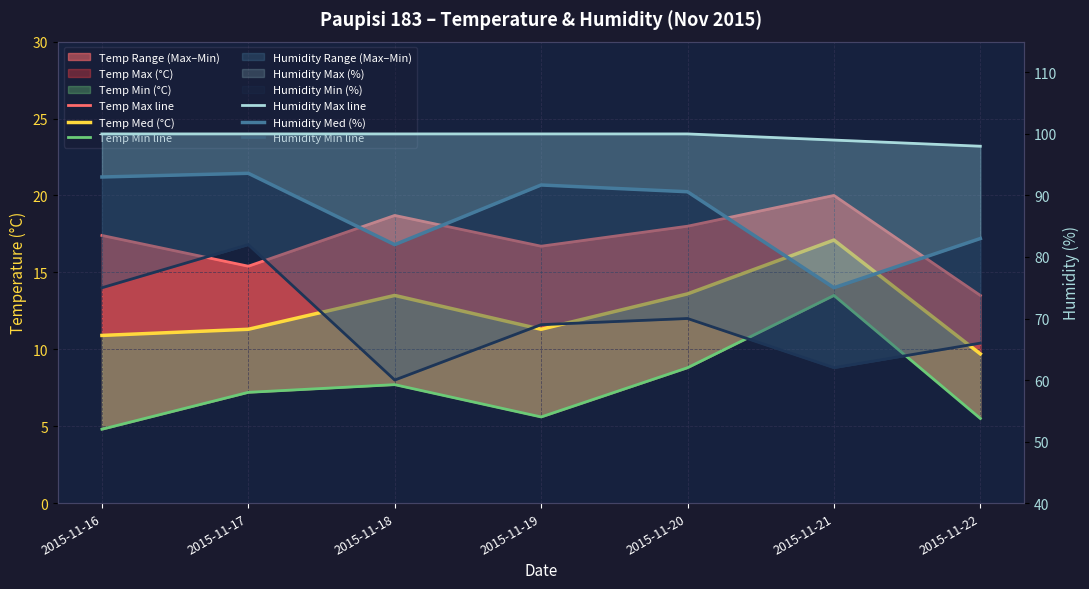

True or false: Temp Min line has a value of 9.4 at 2015-11-22.

False